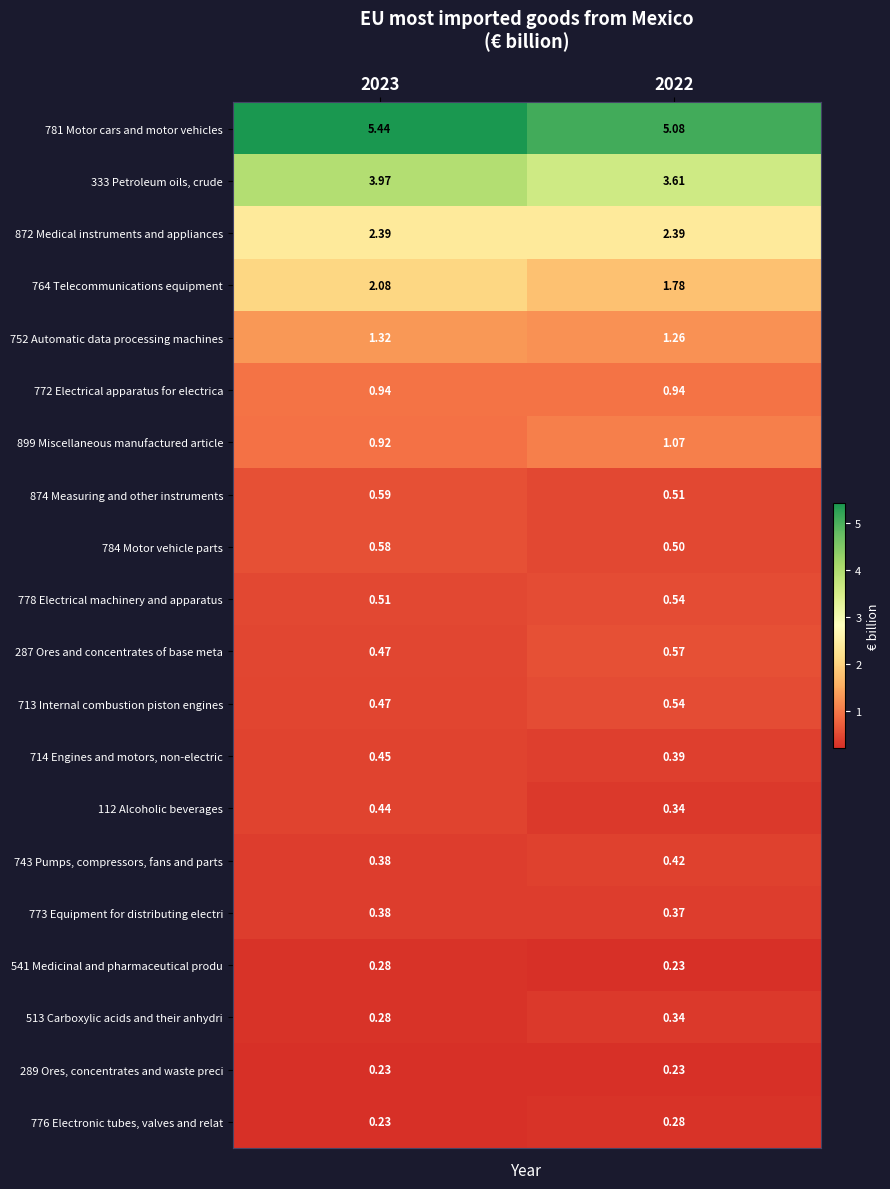

How many data points does each series have?

2